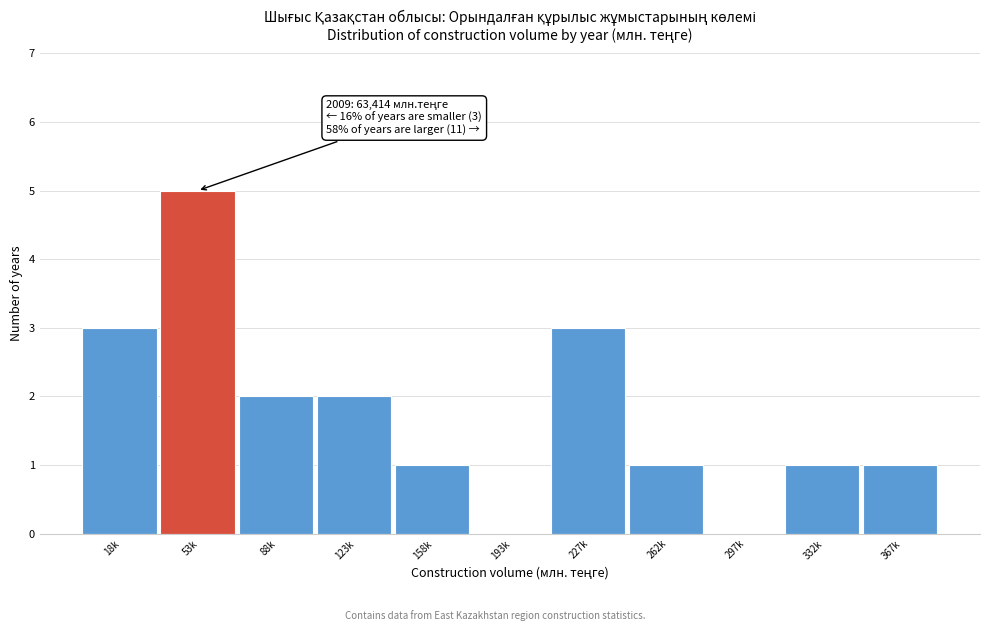

Reading left to right, list all the values displayed in this chart.

18k=3	53k=5	88k=2	123k=2	158k=1	193k=0	227k=3	262k=1	297k=0	332k=1	367k=1